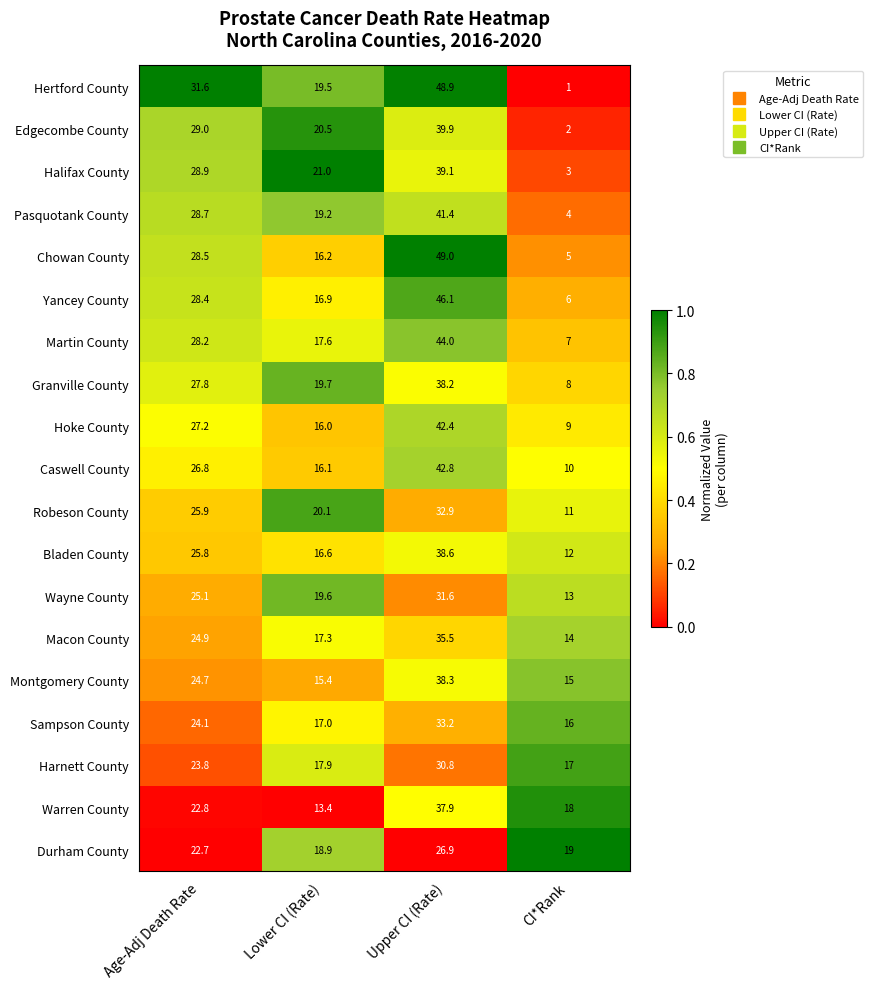

What is the total value across all series at Age-Adj Death Rate?

504.9